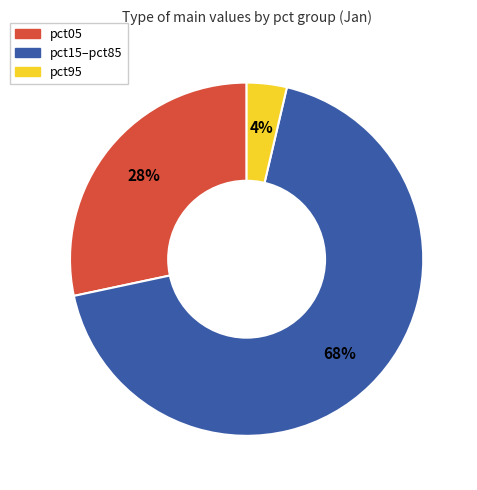

Does any single category account for the majority?

Yes